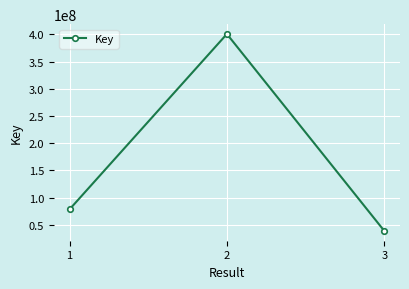

Read the value at 2, to the nearest 100.

400626200